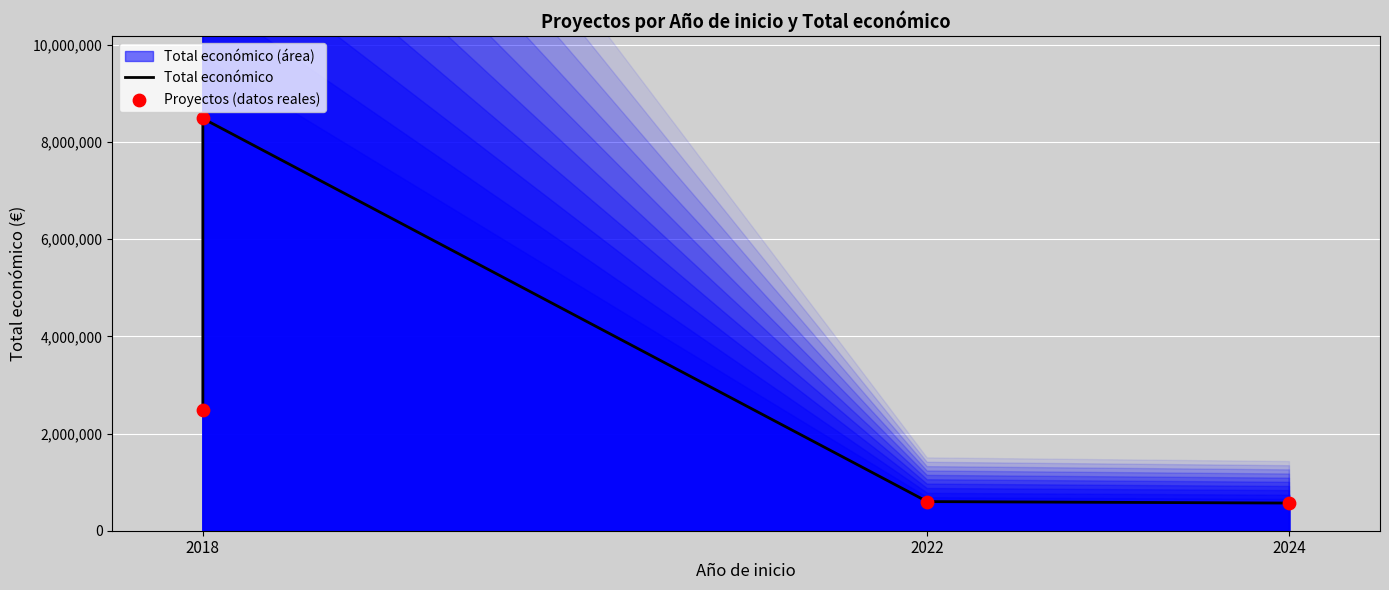

Which series has the largest total across all categories?

Total económico